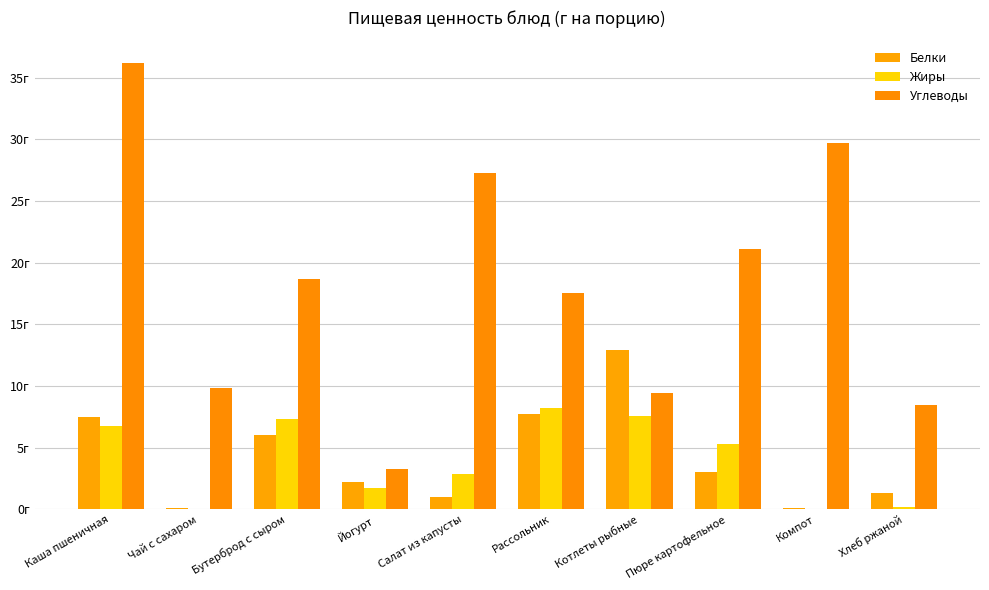

Are the bars grouped side by side (vs. stacked)?

Yes